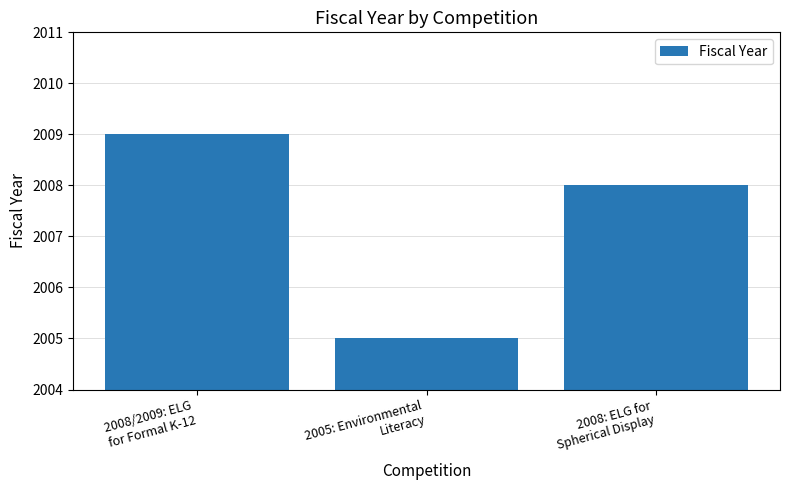

At which category does the chart reach its peak across all series?

2008/2009: ELG
for Formal K-12